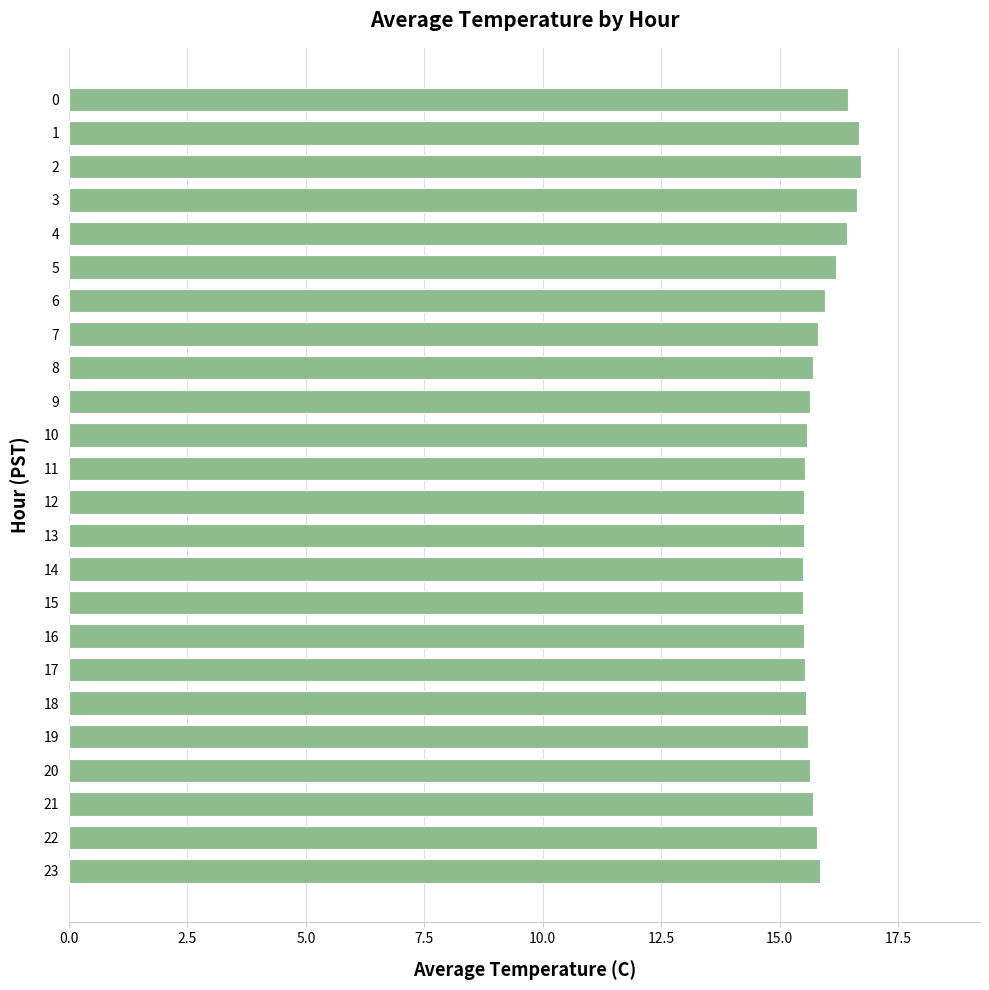

The value at 22 is 26.2. True or false?

False